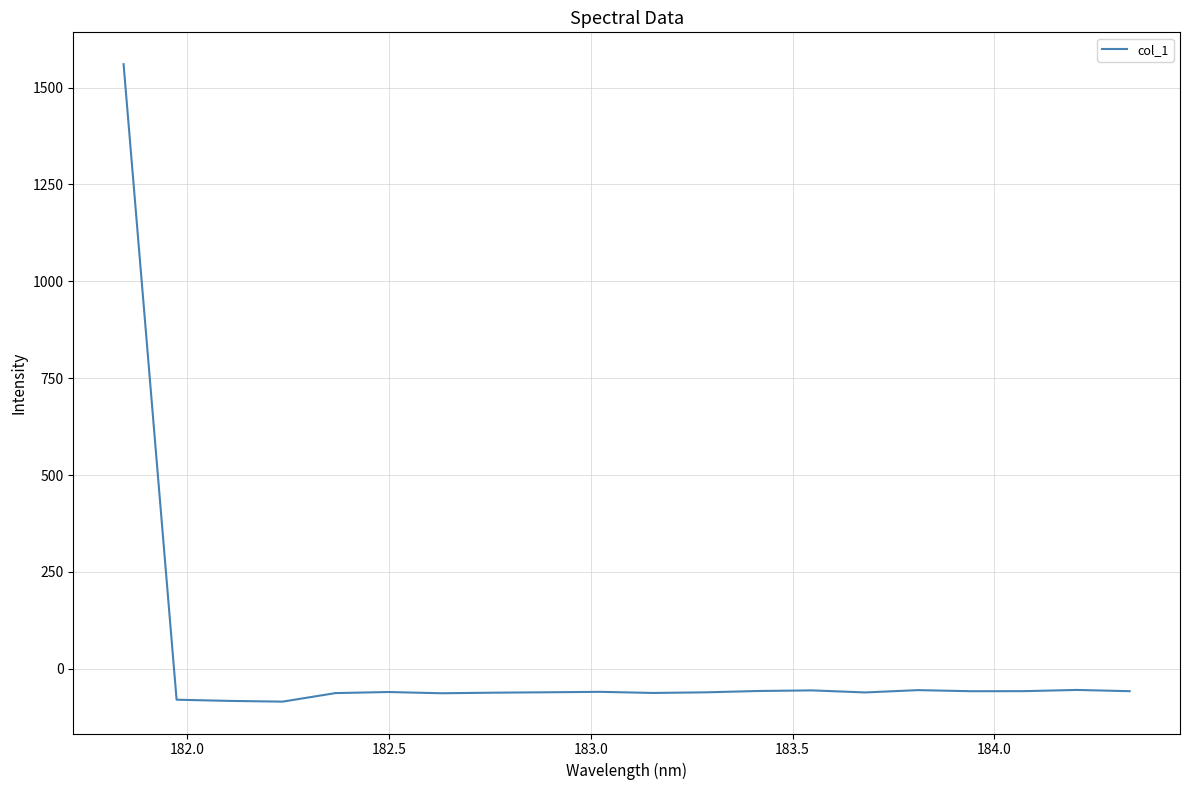

How many values exceed -60?

9